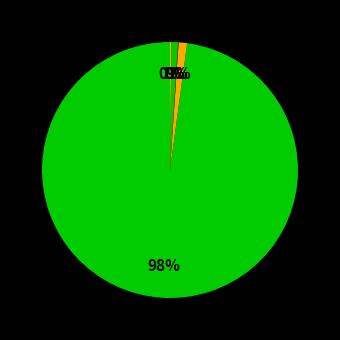

How many segments does this pie chart have?

5